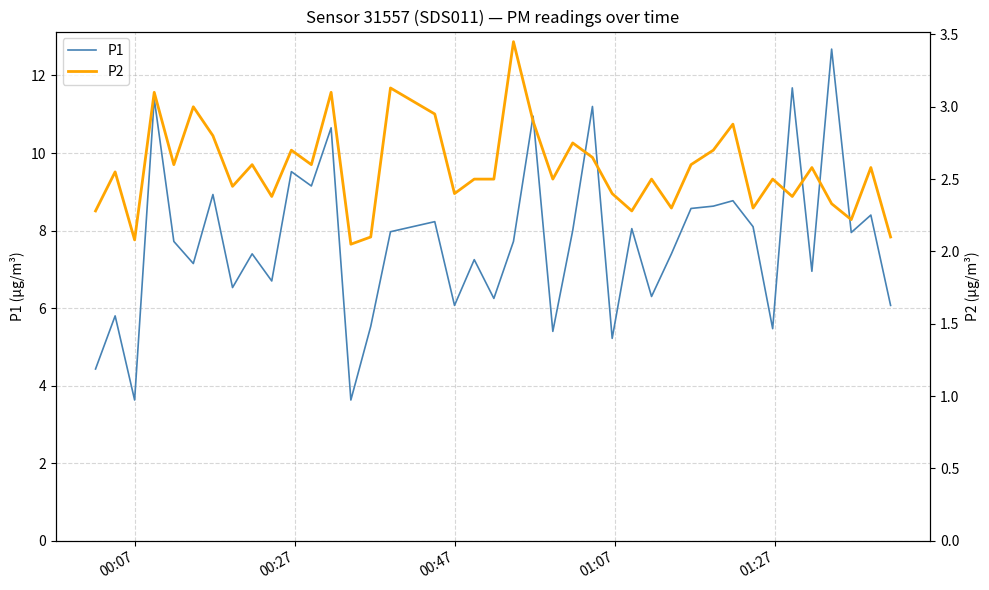

Reading left to right, extract all data points from this chart.

P1: 4.4	5.8	3.6	11.4	7.7	7.2	8.9	6.5	7.4	6.7	9.5	9.2	10.7	3.6	5.5	8.0	8.2	6.1	7.2	6.2	7.7	10.9	5.4	8.0	11.2	5.2	8.1	6.3	7.4	8.6	8.6	8.8	8.1	5.5	11.7	7.0	12.7	8.0	8.4	6.1
P2: 2.3	2.5	2.1	3.1	2.6	3.0	2.8	2.5	2.6	2.4	2.7	2.6	3.1	2.0	2.1	3.1	3.0	2.4	2.5	2.5	3.5	2.9	2.5	2.8	2.6	2.4	2.3	2.5	2.3	2.6	2.7	2.9	2.3	2.5	2.4	2.6	2.3	2.2	2.6	2.1